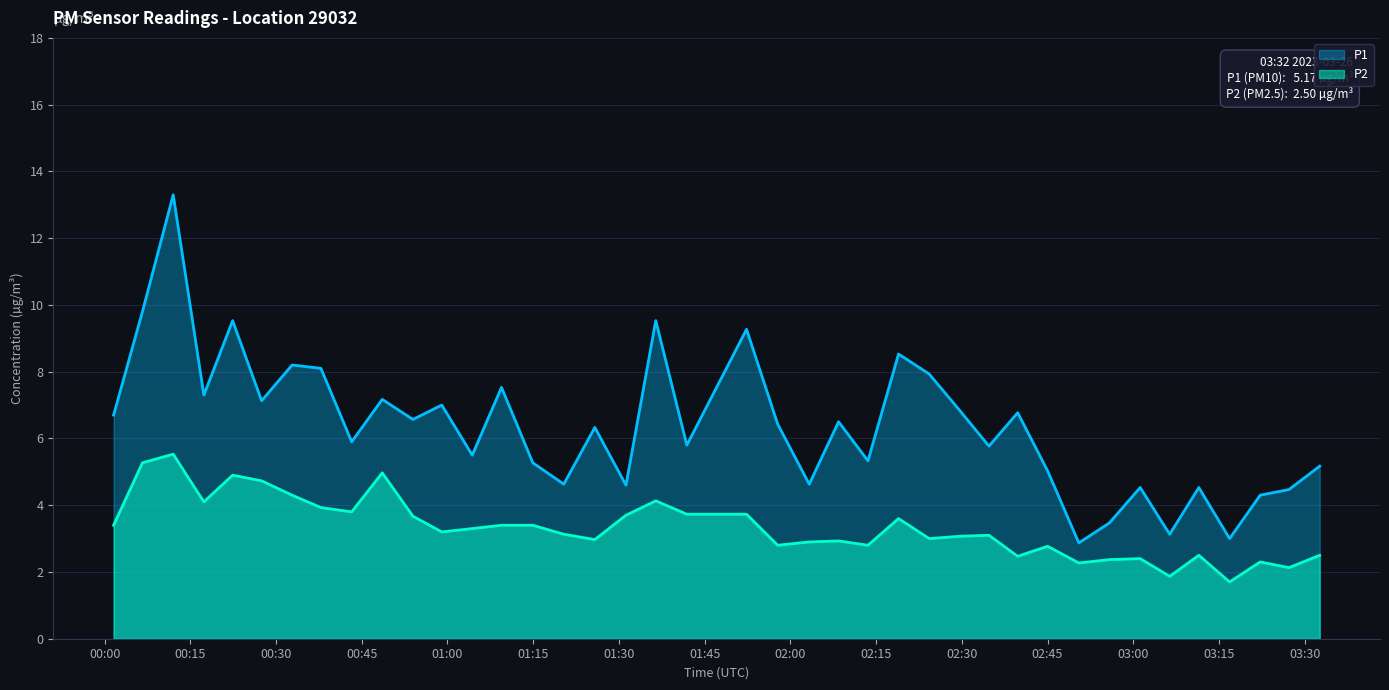

What position from the left is 2023-03-26T00:32:49?

7